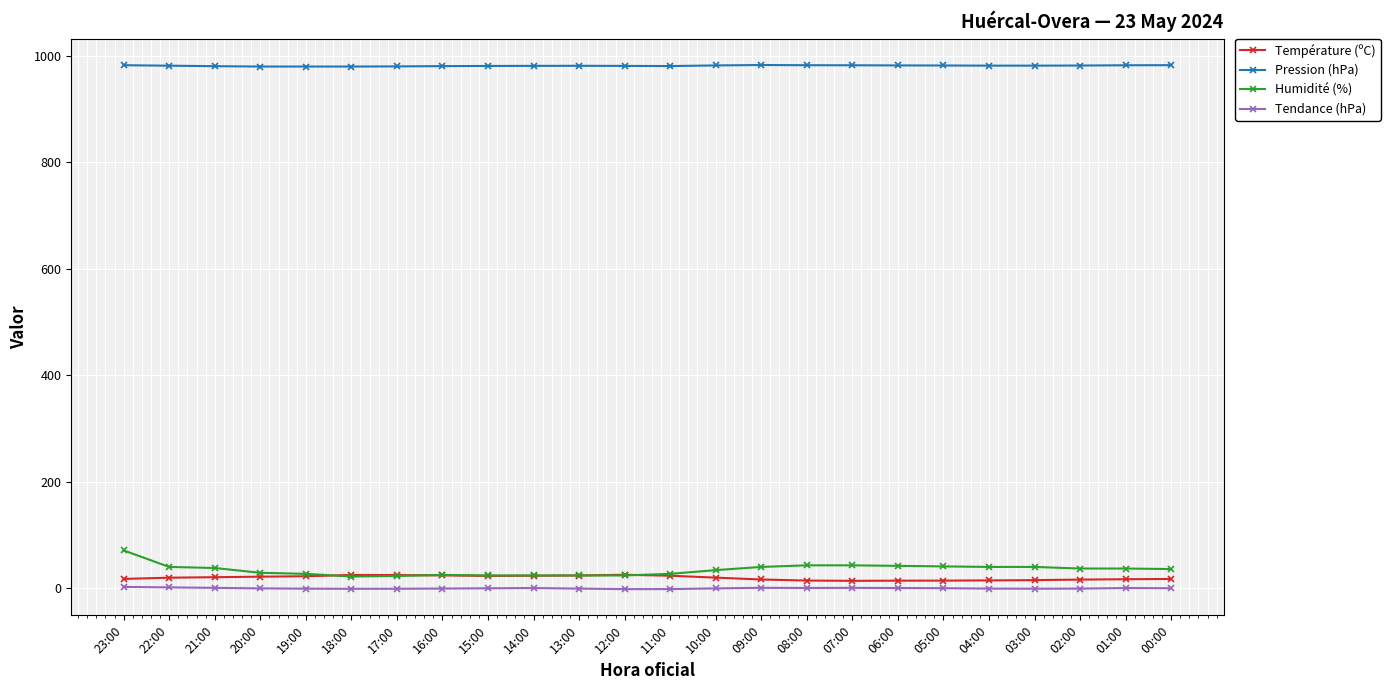

Which series has the largest range (max minus min)?

Humidité (%)